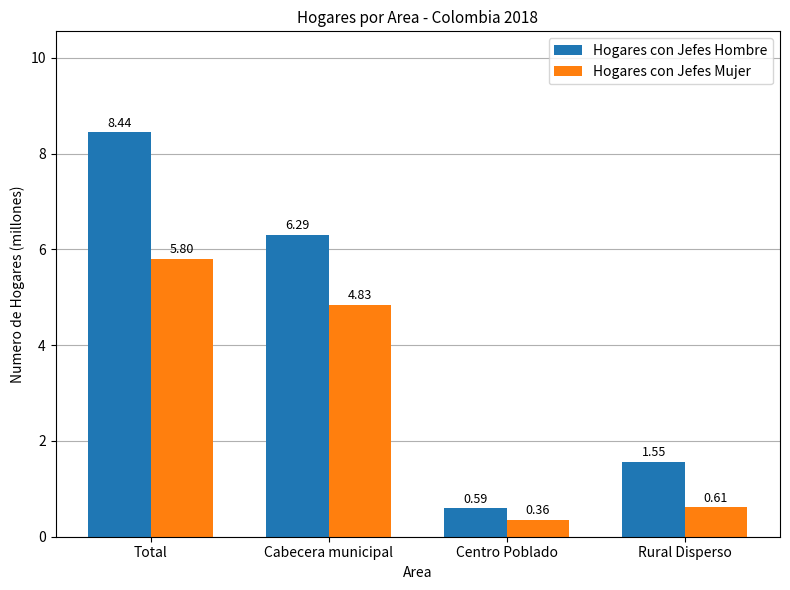

What is the difference between the maximum and minimum values in the Hogares con Jefes Mujer series?

5.4